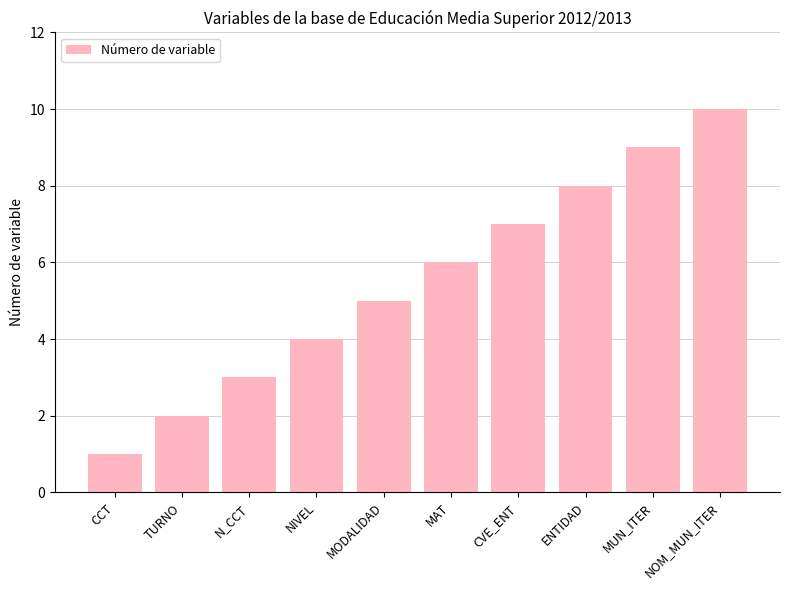

Which category has the highest value across all series?

NOM_MUN_ITER